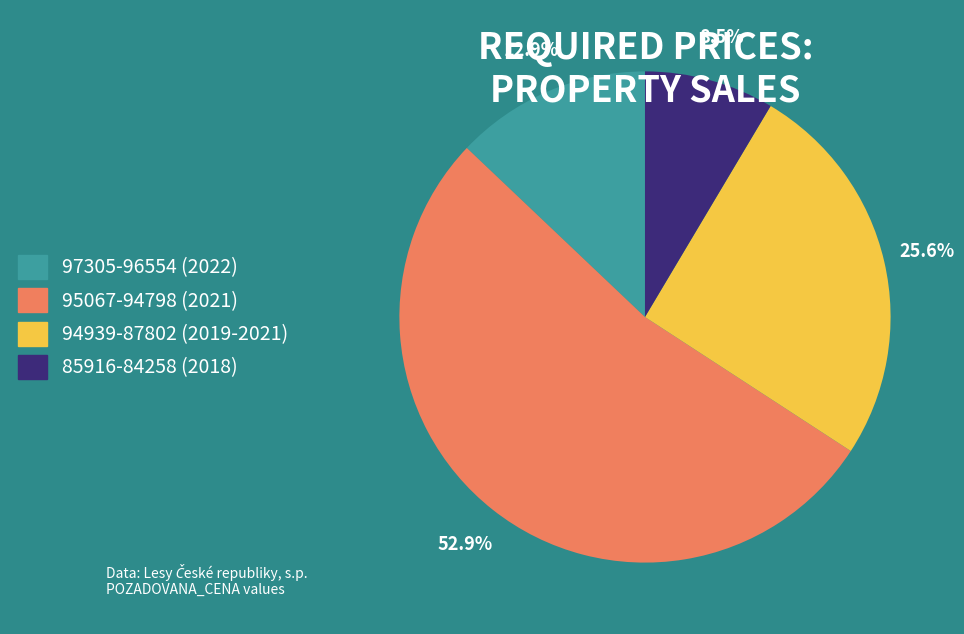

Rank the categories by value from highest to lowest.

95067-94798 (2021), 94939-87802 (2019-2021), 97305-96554 (2022), 85916-84258 (2018)